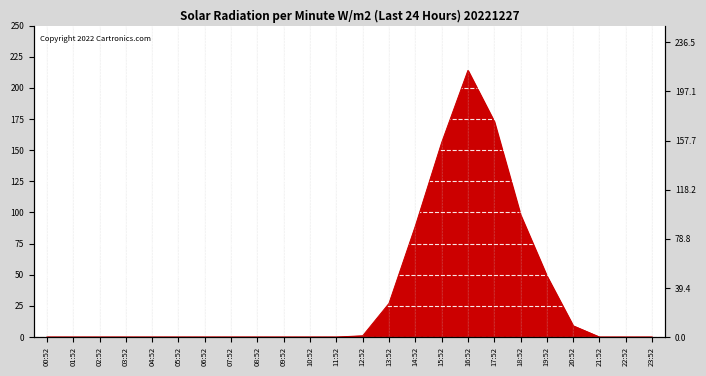

Count the number of data series in this chart.

1